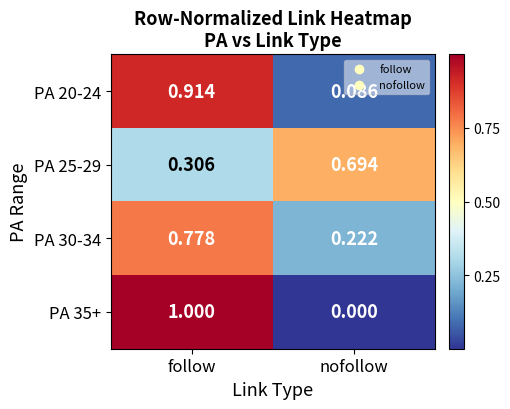

What is the total value across all series at follow?

3.0